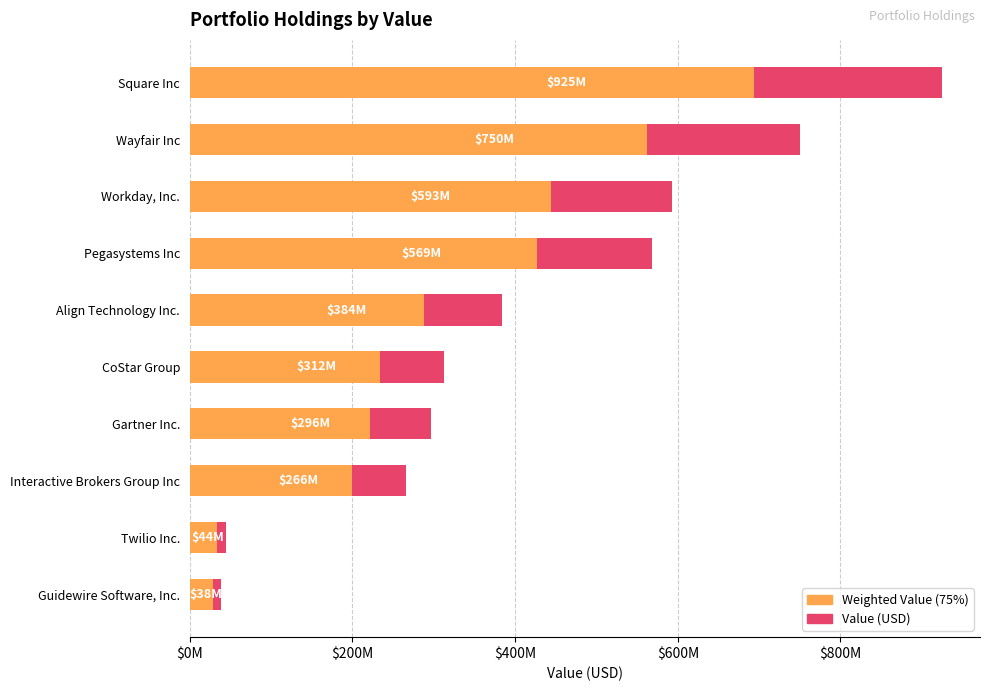

What is the average value of the Value (USD) series?

417876400